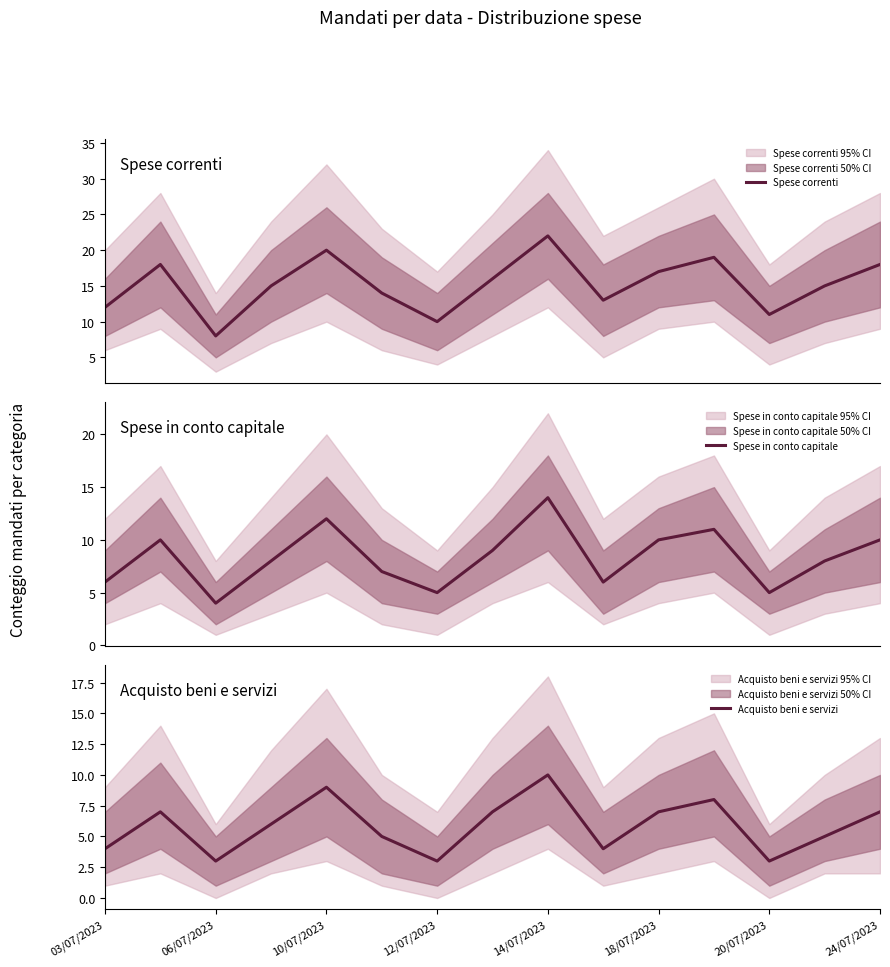

What is the maximum value for Spese correnti?

22